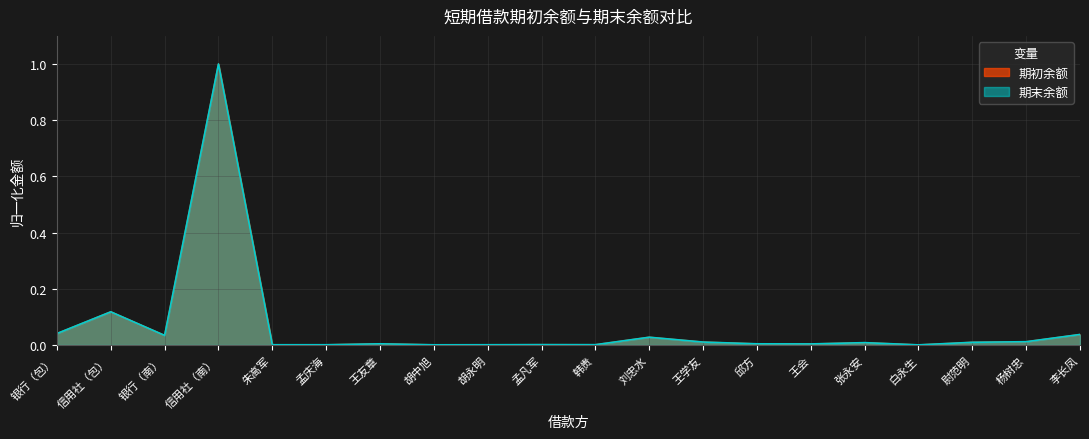

Reading left to right, list all the values displayed in this chart.

期初余额: 银行（包）=0.0	信用社（包）=0.1	银行（南）=0.0	信用社（南）=1.0	朱高军=0.0	孟庆海=0.0	王友章=0.0	胡中旭=0.0	胡永明=0.0	孟凡军=0.0	韩贵=0.0	刘忠水=0.0	王学友=0.0	邱方=0.0	王会=0.0	张永安=0.0	白永生=0.0	尉范明=0.0	杨树忠=0.0	李长凤=0.0
期末余额: 银行（包）=0.0	信用社（包）=0.1	银行（南）=0.0	信用社（南）=1.0	朱高军=0.0	孟庆海=0.0	王友章=0.0	胡中旭=0.0	胡永明=0.0	孟凡军=0.0	韩贵=0.0	刘忠水=0.0	王学友=0.0	邱方=0.0	王会=0.0	张永安=0.0	白永生=0.0	尉范明=0.0	杨树忠=0.0	李长凤=0.0